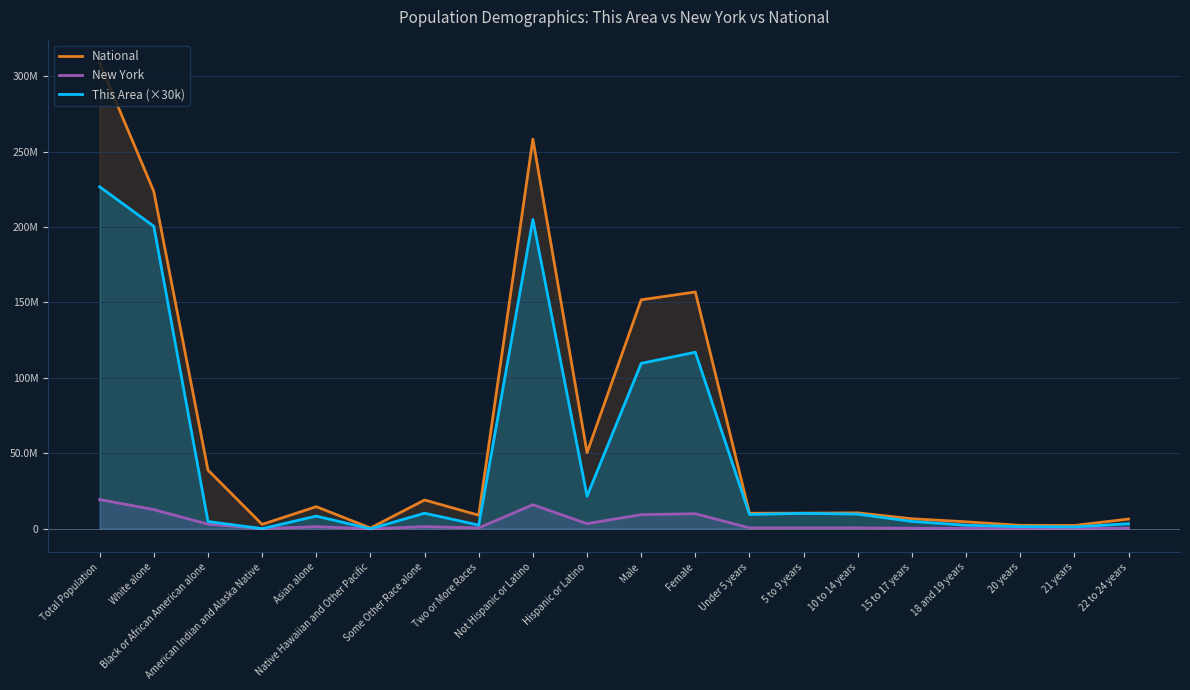

What is the label of the 10th point from the right?

Male